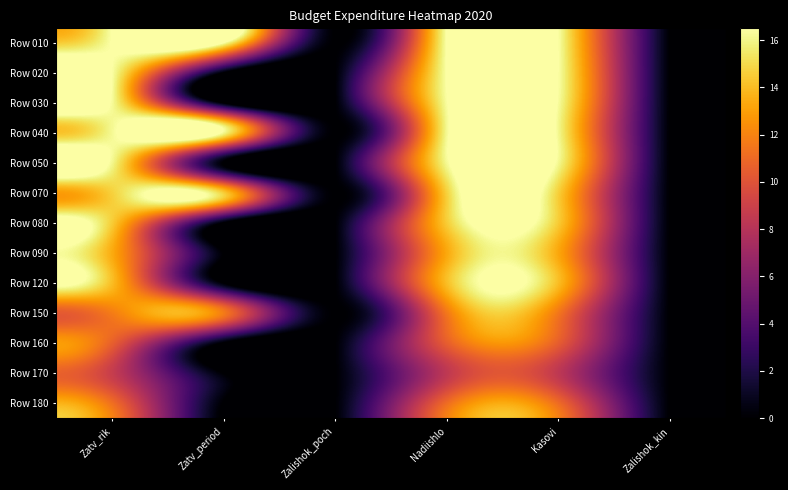

Reading left to right, extract all data points from this chart.

Row 010: Zatv_rik=16.5	Zatv_period=16.5	Zalishok_poch=0.0	Nadiishlo=16.5	Kasovi=16.5	Zalishok_kin=0.0
Row 020: Zatv_rik=16.5	Zatv_period=0.0	Zalishok_poch=0.0	Nadiishlo=16.5	Kasovi=16.5	Zalishok_kin=0.0
Row 030: Zatv_rik=16.3	Zatv_period=0.0	Zalishok_poch=0.0	Nadiishlo=16.3	Kasovi=16.3	Zalishok_kin=0.0
Row 040: Zatv_rik=16.1	Zatv_period=16.1	Zalishok_poch=0.0	Nadiishlo=16.1	Kasovi=16.1	Zalishok_kin=0.0
Row 050: Zatv_rik=16.1	Zatv_period=0.0	Zalishok_poch=0.0	Nadiishlo=16.1	Kasovi=16.1	Zalishok_kin=0.0
Row 070: Zatv_rik=14.6	Zatv_period=14.6	Zalishok_poch=0.0	Nadiishlo=14.6	Kasovi=14.6	Zalishok_kin=0.0
Row 080: Zatv_rik=14.6	Zatv_period=0.0	Zalishok_poch=0.0	Nadiishlo=14.5	Kasovi=14.5	Zalishok_kin=0.0
Row 090: Zatv_rik=13.5	Zatv_period=0.0	Zalishok_poch=0.0	Nadiishlo=13.3	Kasovi=13.3	Zalishok_kin=0.0
Row 120: Zatv_rik=14.1	Zatv_period=0.0	Zalishok_poch=0.0	Nadiishlo=14.0	Kasovi=14.0	Zalishok_kin=0.0
Row 150: Zatv_rik=11.7	Zatv_period=11.7	Zalishok_poch=0.0	Nadiishlo=11.6	Kasovi=11.6	Zalishok_kin=0.0
Row 160: Zatv_rik=10.7	Zatv_period=0.0	Zalishok_poch=0.0	Nadiishlo=10.5	Kasovi=10.5	Zalishok_kin=0.0
Row 170: Zatv_rik=8.8	Zatv_period=0.0	Zalishok_poch=0.0	Nadiishlo=8.4	Kasovi=8.4	Zalishok_kin=0.0
Row 180: Zatv_rik=11.2	Zatv_period=0.0	Zalishok_poch=0.0	Nadiishlo=11.1	Kasovi=11.1	Zalishok_kin=0.0